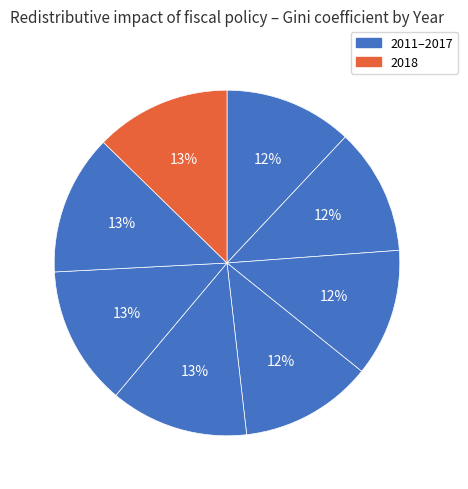

How many slices are in this pie chart?

8